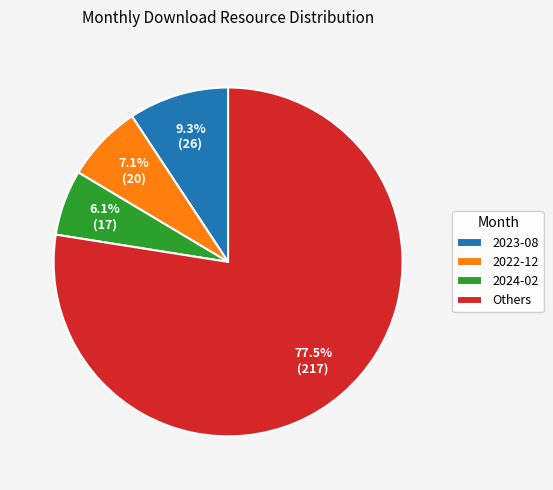

To the nearest percent, what is the average slice percentage?

25%